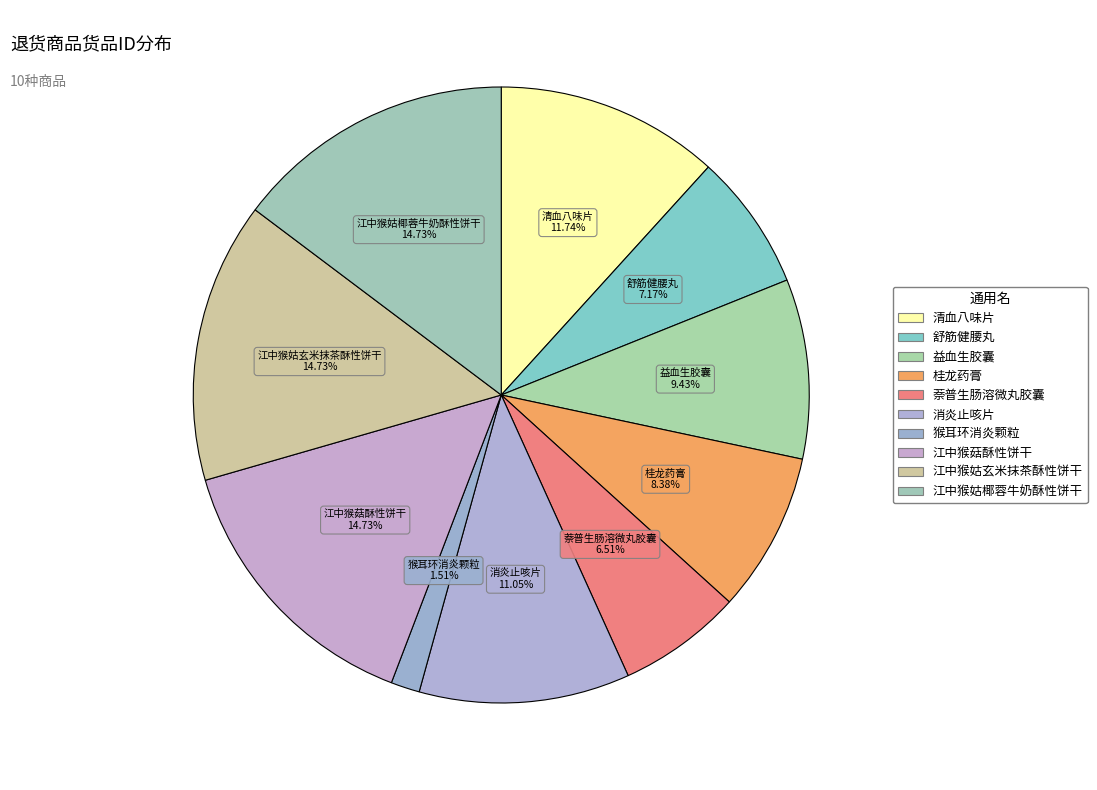

Does any single category account for the majority?

No